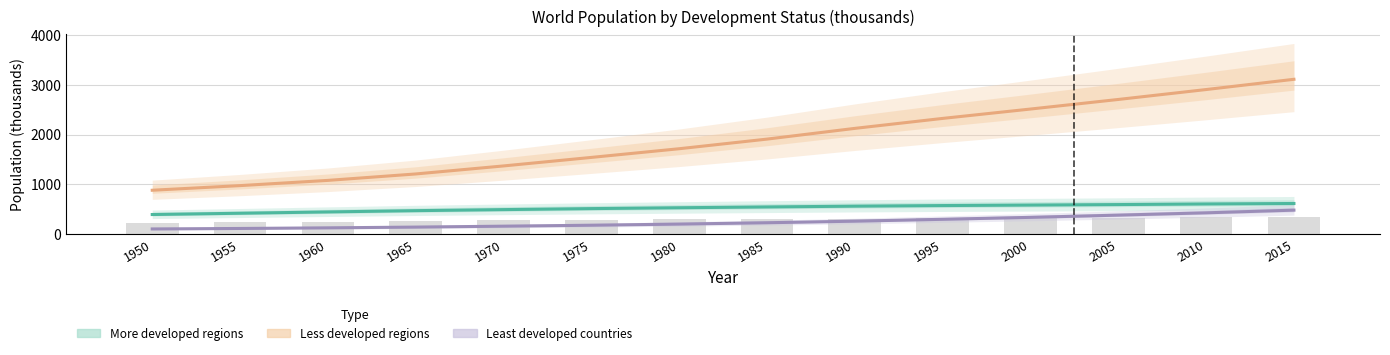

List the series in order of their peak value, highest first.

Less developed regions, More developed regions, Least developed countries